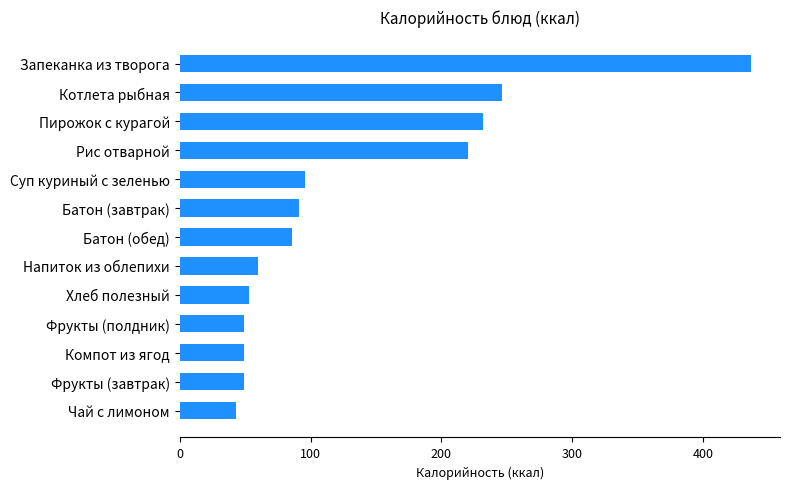

Reading top to bottom, what are all the values shown in this chart?

Запеканка из творога=437	Котлета рыбная=246	Пирожок с курагой=232	Рис отварной=220	Суп куриный с зеленью=96	Батон (завтрак)=91	Батон (обед)=86	Напиток из облепихи=60	Хлеб полезный=53	Фрукты (полдник)=49	Компот из ягод=49	Фрукты (завтрак)=49	Чай с лимоном=43